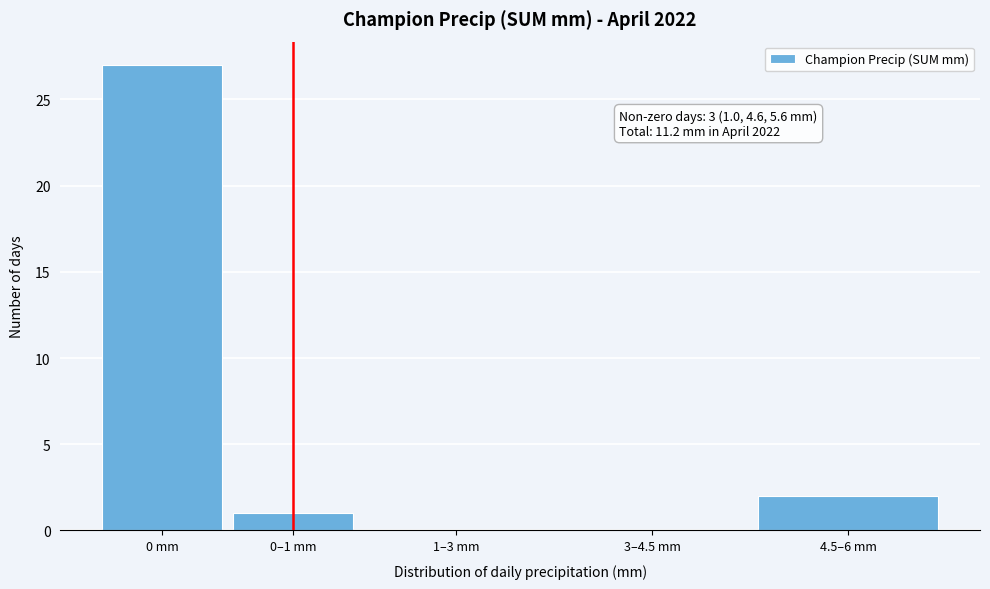

Reading left to right, transcribe all the data shown in this chart.

0 mm=27	0–1 mm=1	1–3 mm=0	3–4.5 mm=0	4.5–6 mm=2